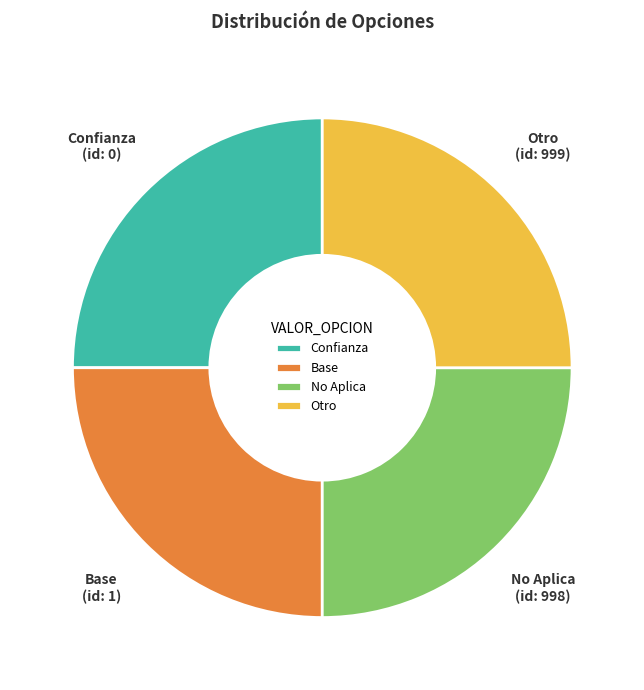

Does Base account for over 50% of the chart?

No